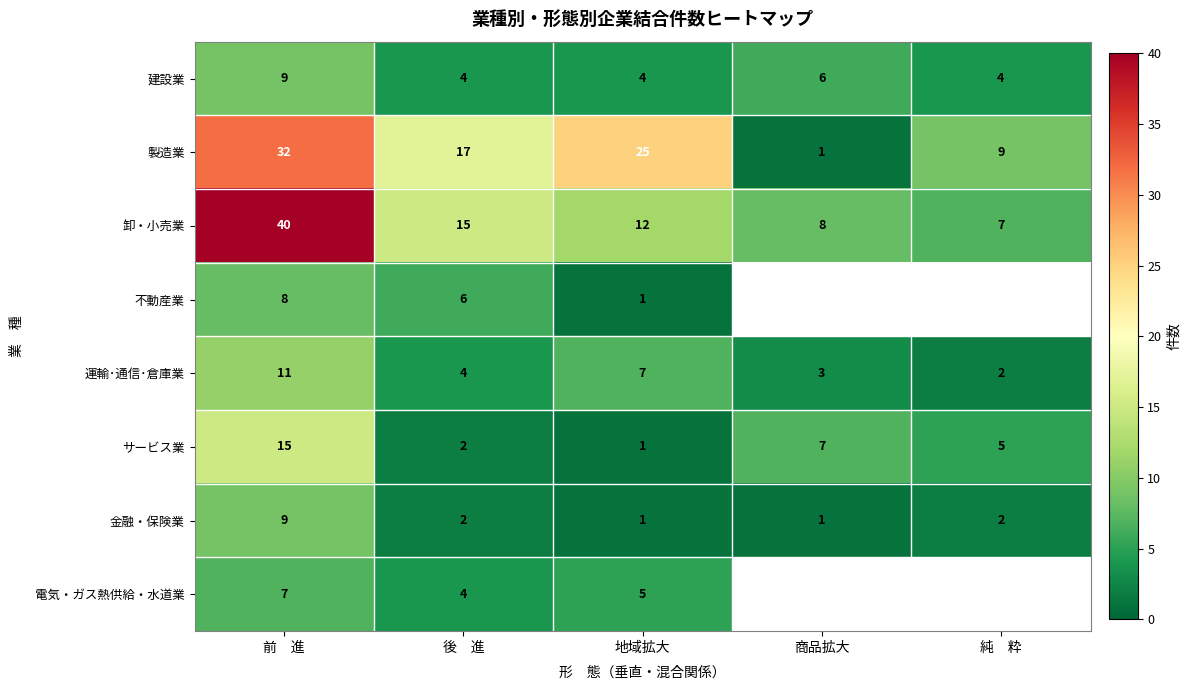

At which label is 建設業 closest to 6?

商品拡大